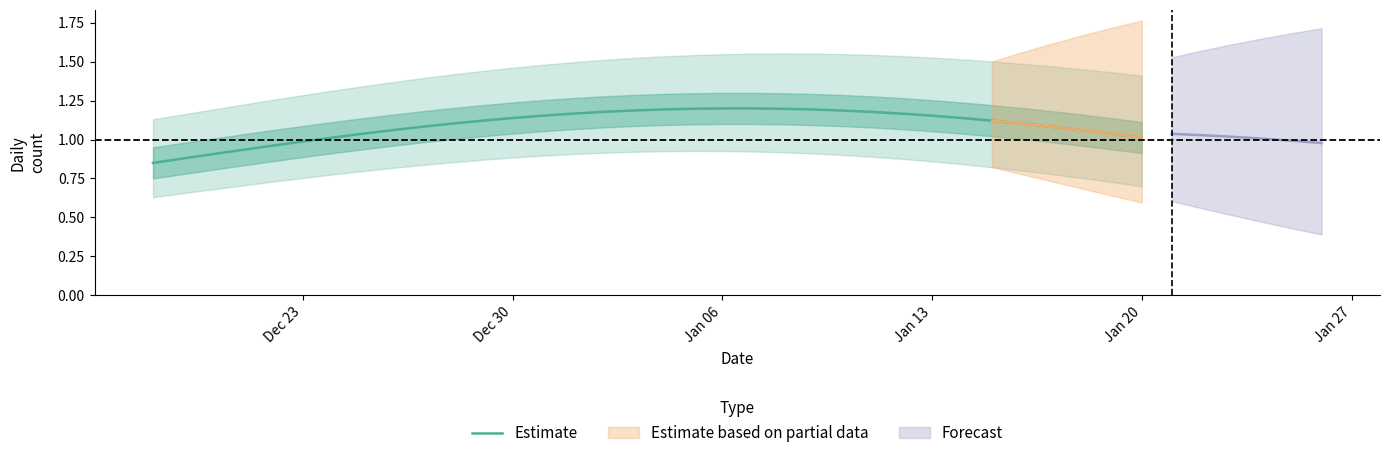

True or false: the data shows 1.6 at Jan 13.

False